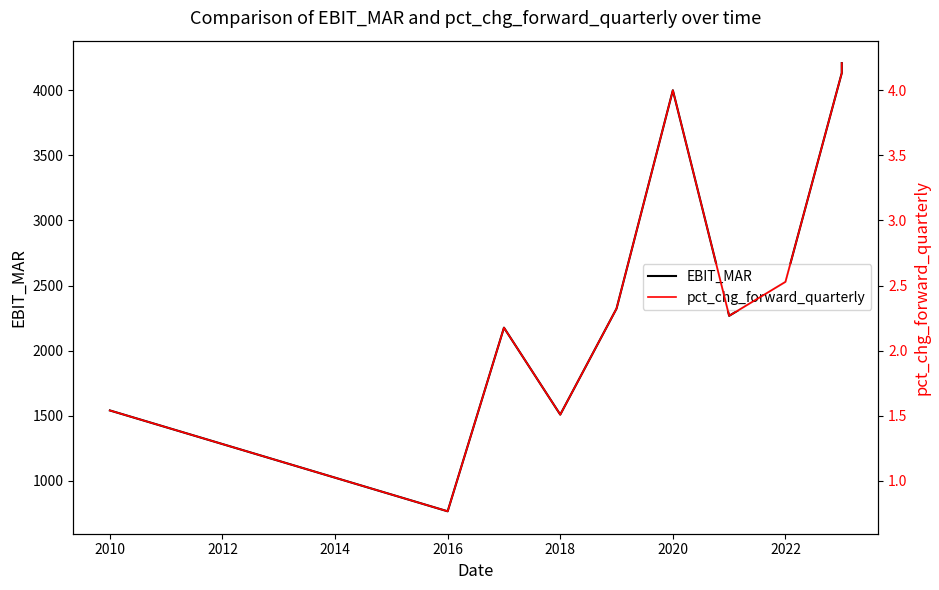

True or false: pct_chg_forward_quarterly and EBIT_MAR cross at least once.

False